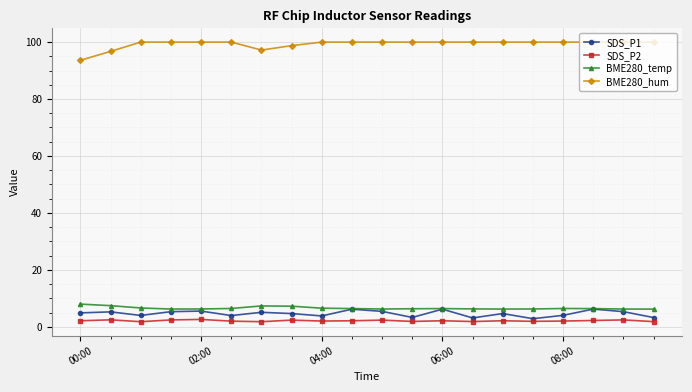

What is the value of the BME280_temp point at the 17th from the left?

6.4